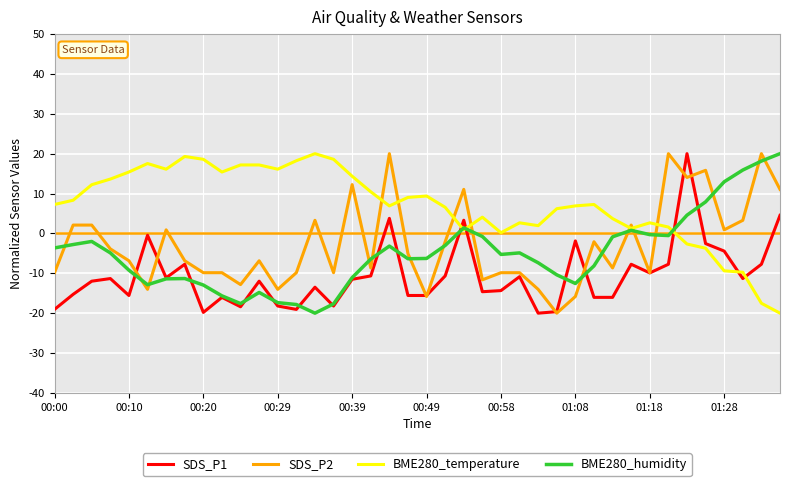

Which series has the largest total across all categories?

BME280_temperature